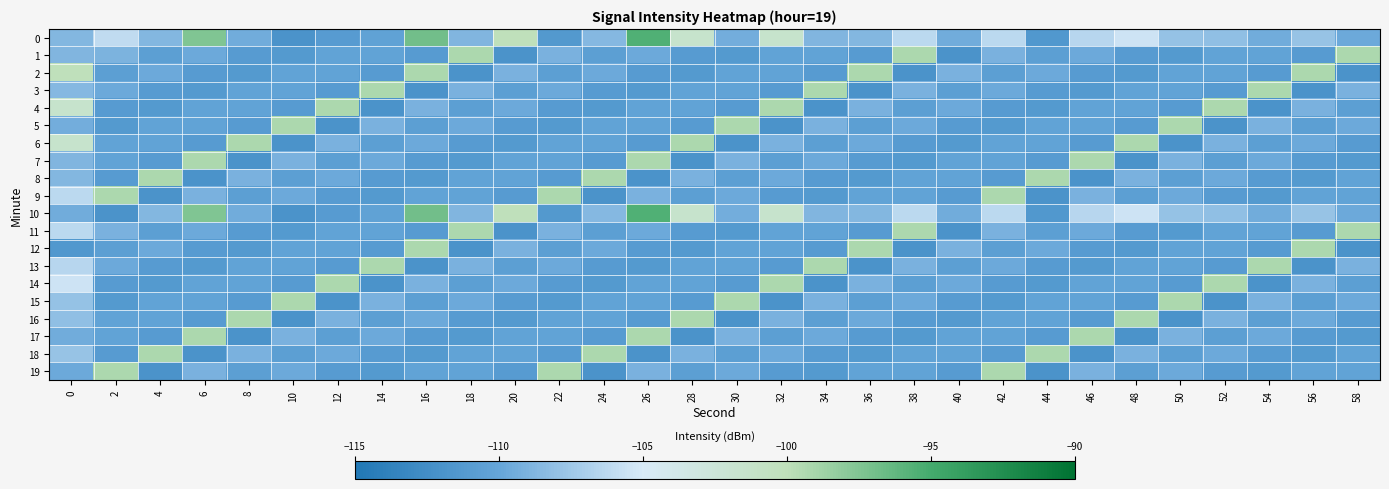

What is the difference between the highest and lowest values at 22?

12.2